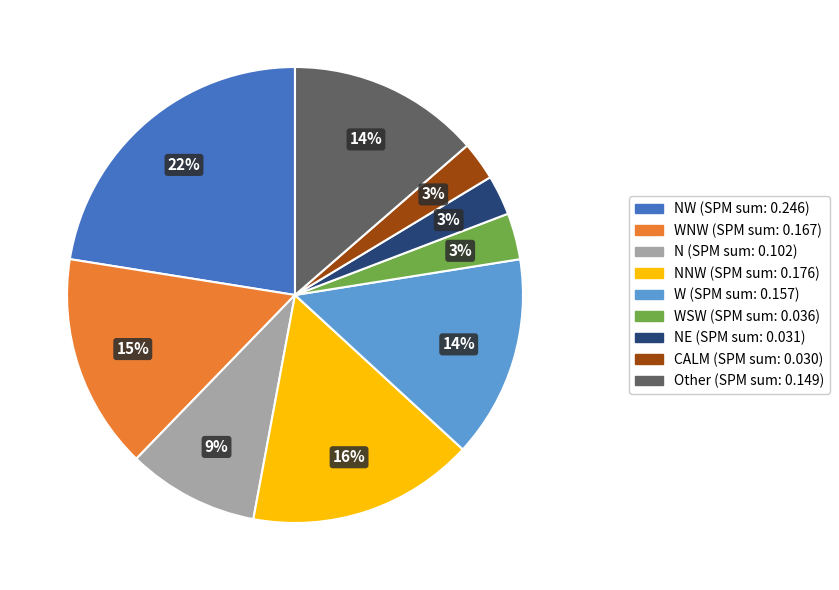

To the nearest percent, what is the average slice percentage?

11%